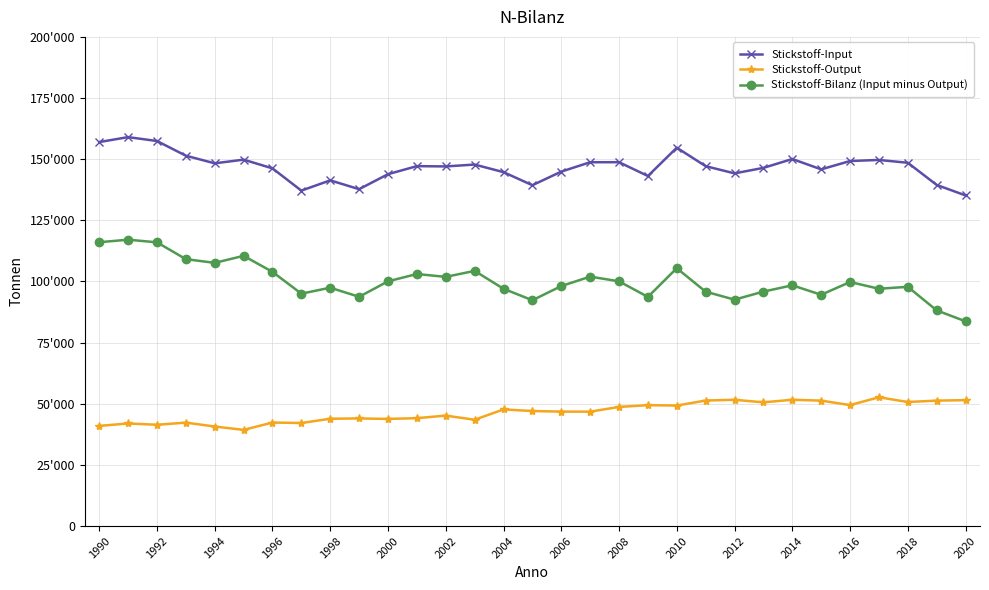

True or false: Stickstoff-Input and Stickstoff-Output cross at least once.

False